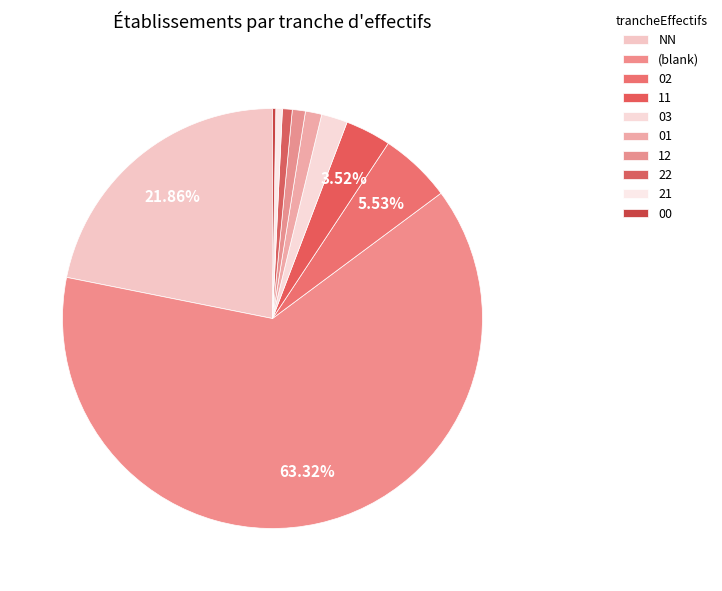

Does 11 account for over 50% of the chart?

No